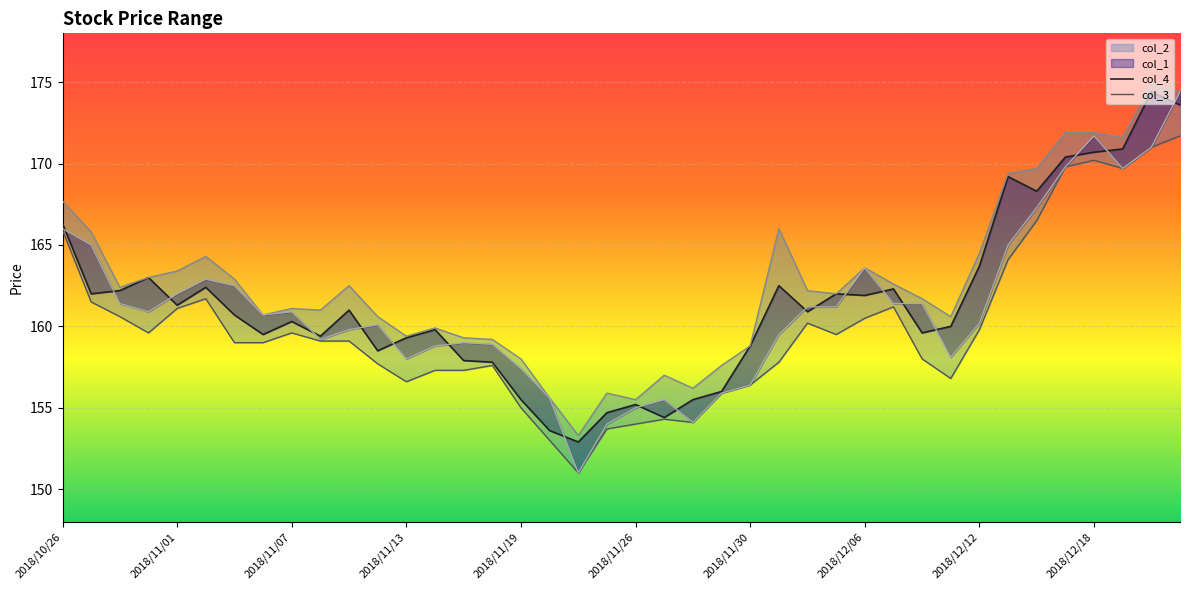

List the labels in order of col_4 value, smallest first.

2018/11/21, 2018/11/20, 2018/11/27, 2018/11/22, 2018/11/26, 2018/11/19, 2018/11/28, 2018/11/29, 2018/11/16, 2018/11/15, 2018/11/12, 2018/11/30, 2018/11/13, 2018/11/08, 2018/11/06, 2018/12/10, 2018/11/14, 2018/12/11, 2018/11/07, 2018/11/05, 2018/12/04, 2018/11/09, 2018/11/01, 2018/12/06, 2018/10/29, 2018/12/05, 2018/10/30, 2018/12/07, 2018/11/02, 2018/12/03, 2018/10/31, 2018/12/12, 2018/10/26, 2018/12/14, 2018/12/13, 2018/12/17, 2018/12/18, 2018/12/19, 2018/12/21, 2018/12/20